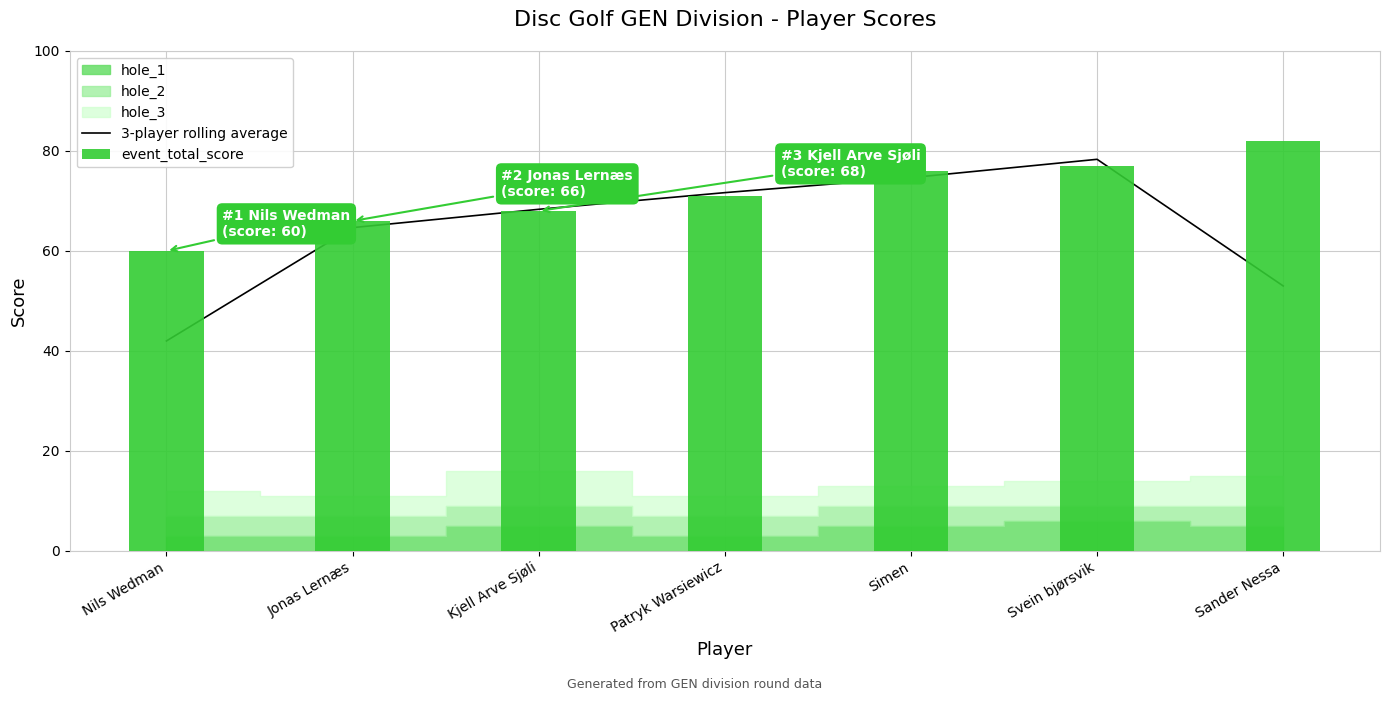

What position from the left is Simen?

5